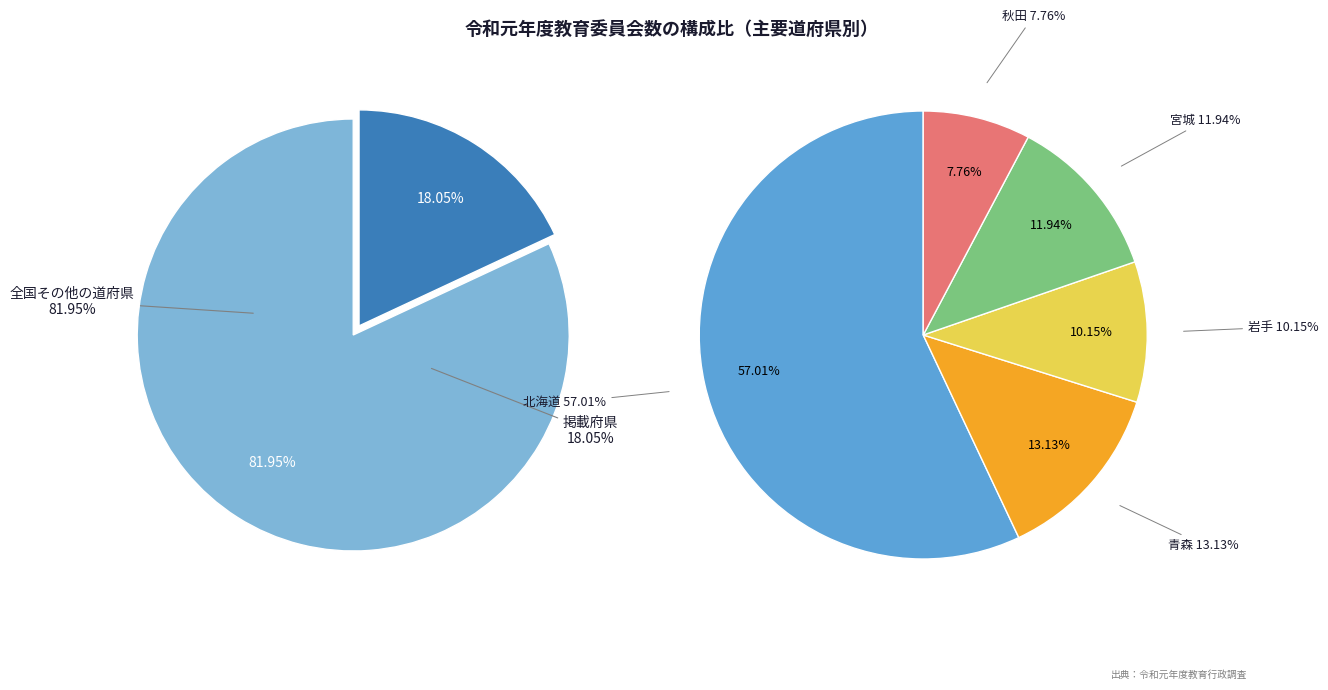

The 北海道 slice represents 30% of the pie. True or false?

False